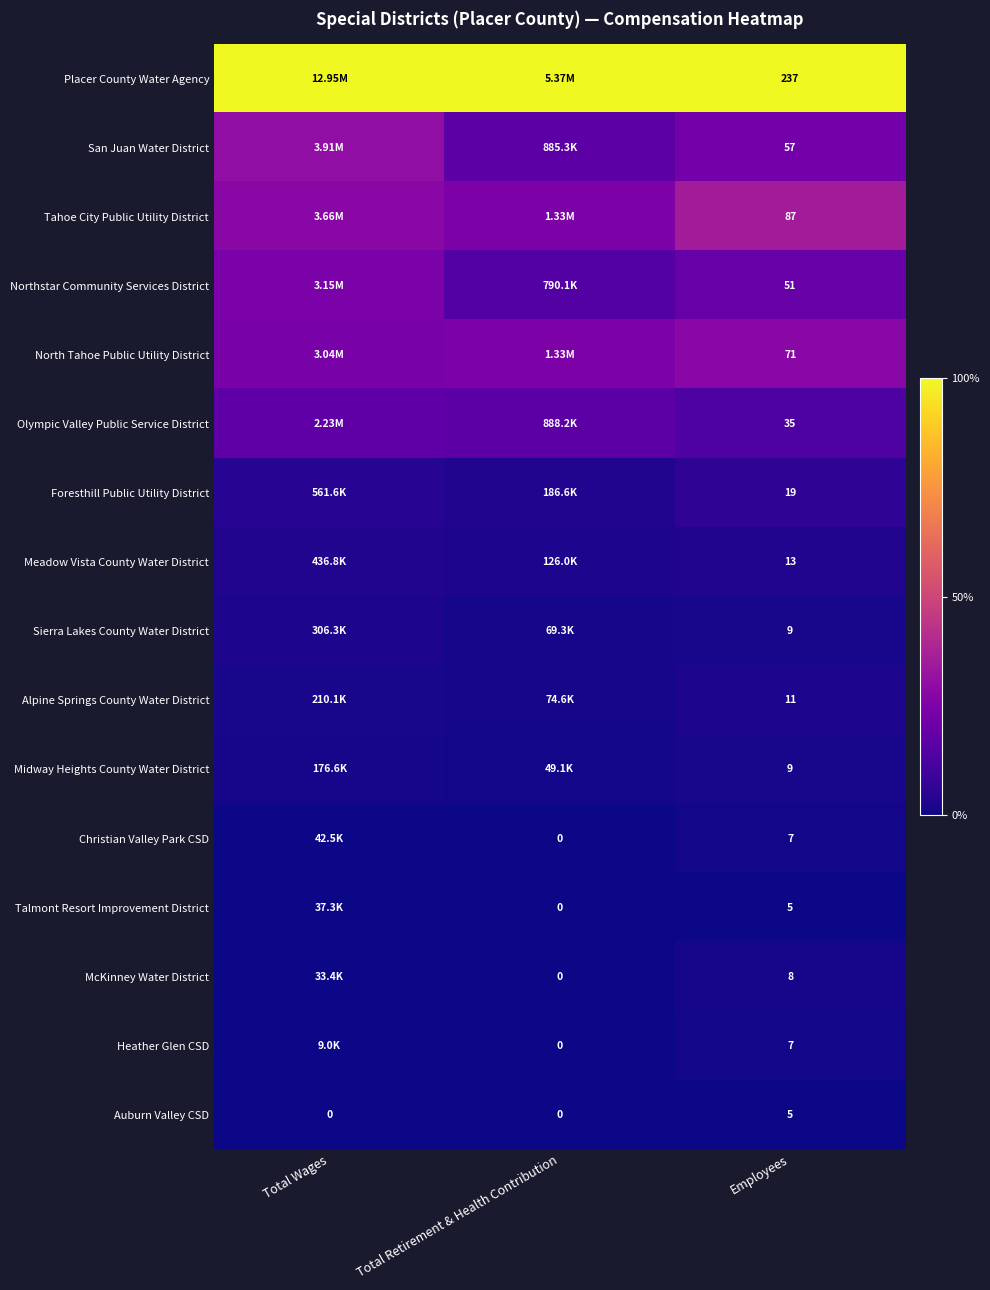

At how many categories does at least one series exceed 0?

3